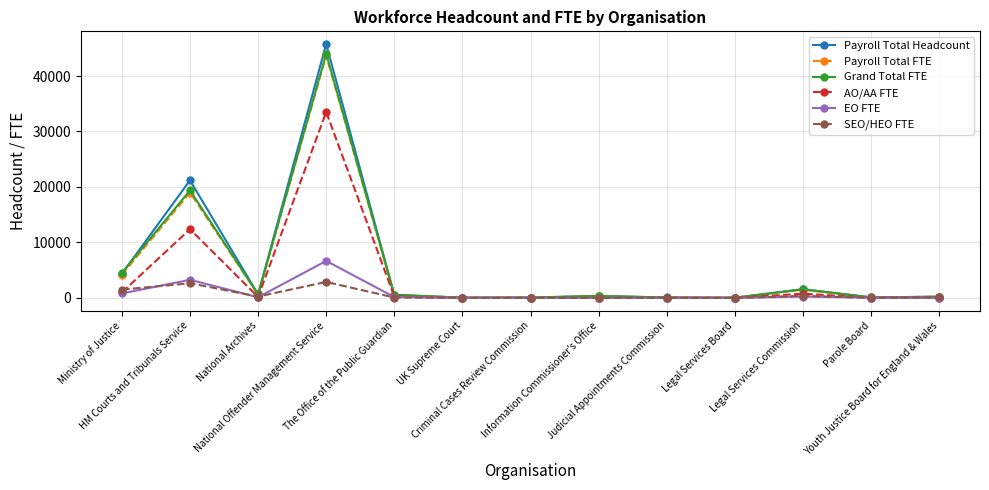

What is the label of the 10th point from the right?

National Offender Management Service